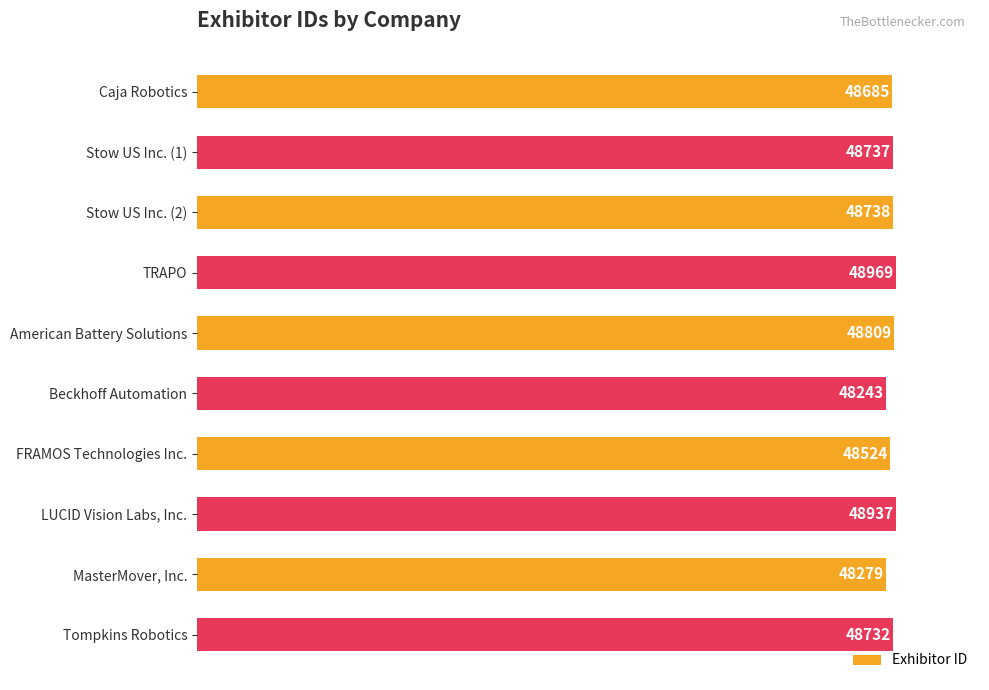

The chart shows a value of 28855 at American Battery Solutions. True or false?

False